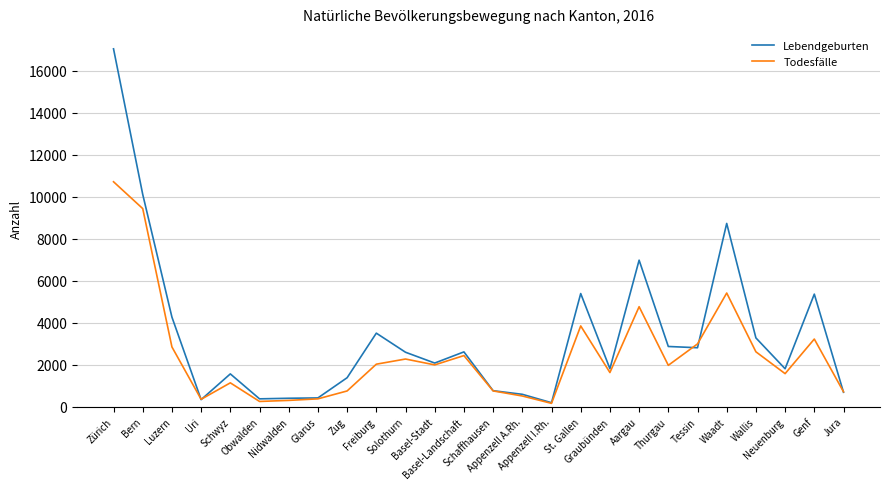

At which label does Lebendgeburten reach its peak?

Zürich